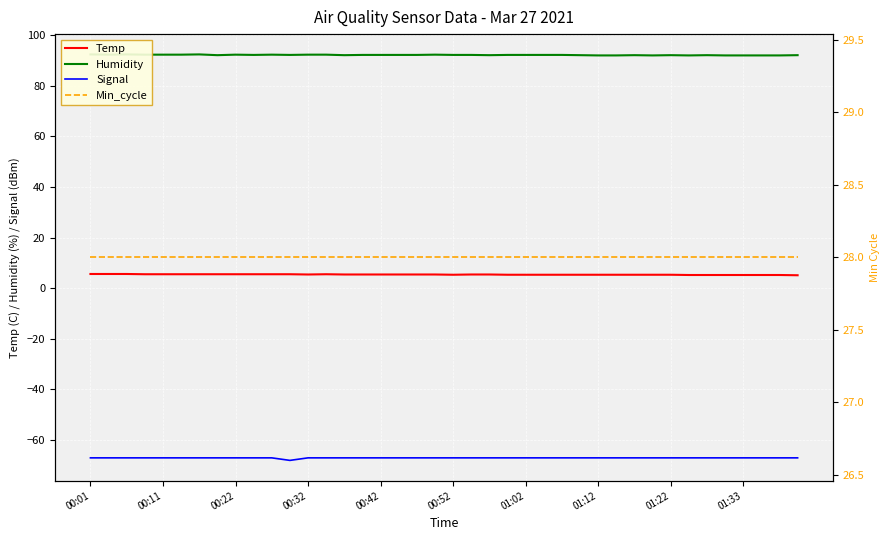

The value of Min_cycle at 18 is 7.5. True or false?

False